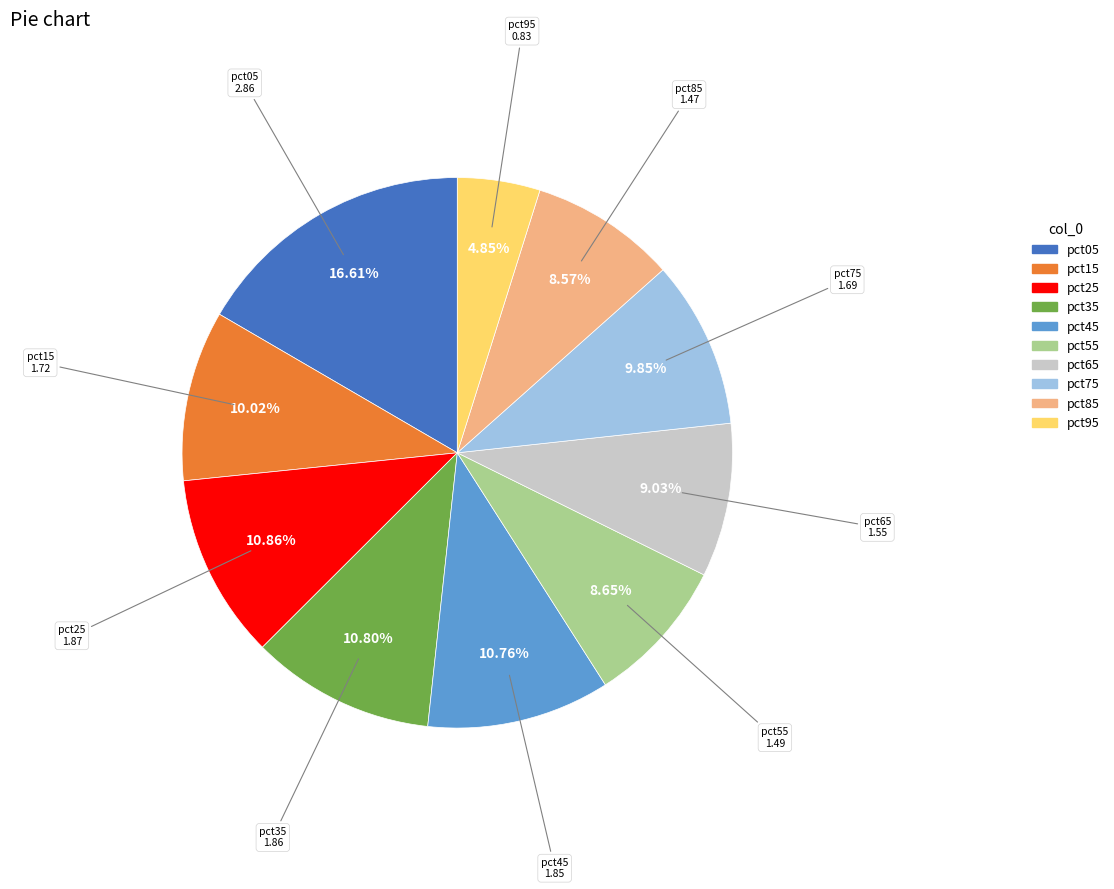

What percentage is the pct25 slice, to the nearest percent?

11%